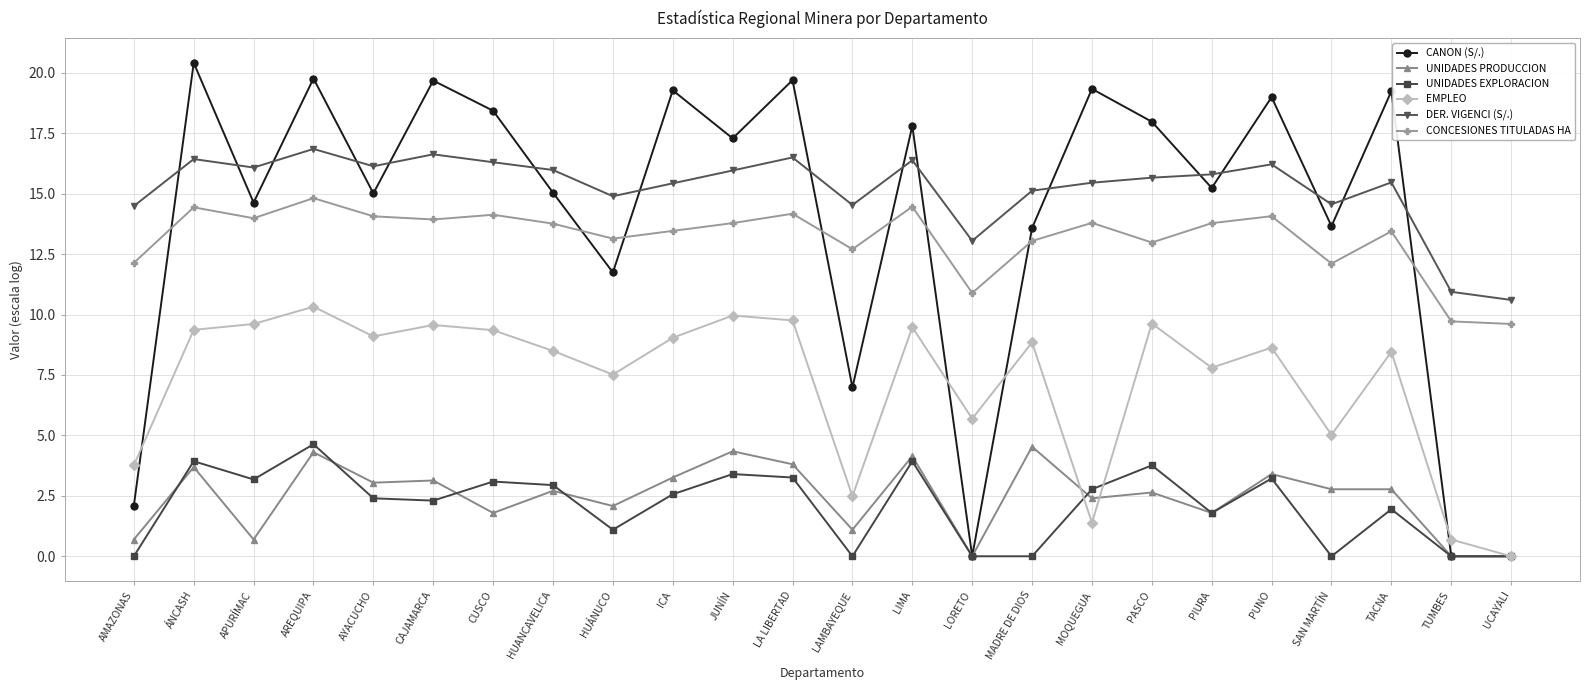

What is the label of the 14th point from the right?

JUNÍN